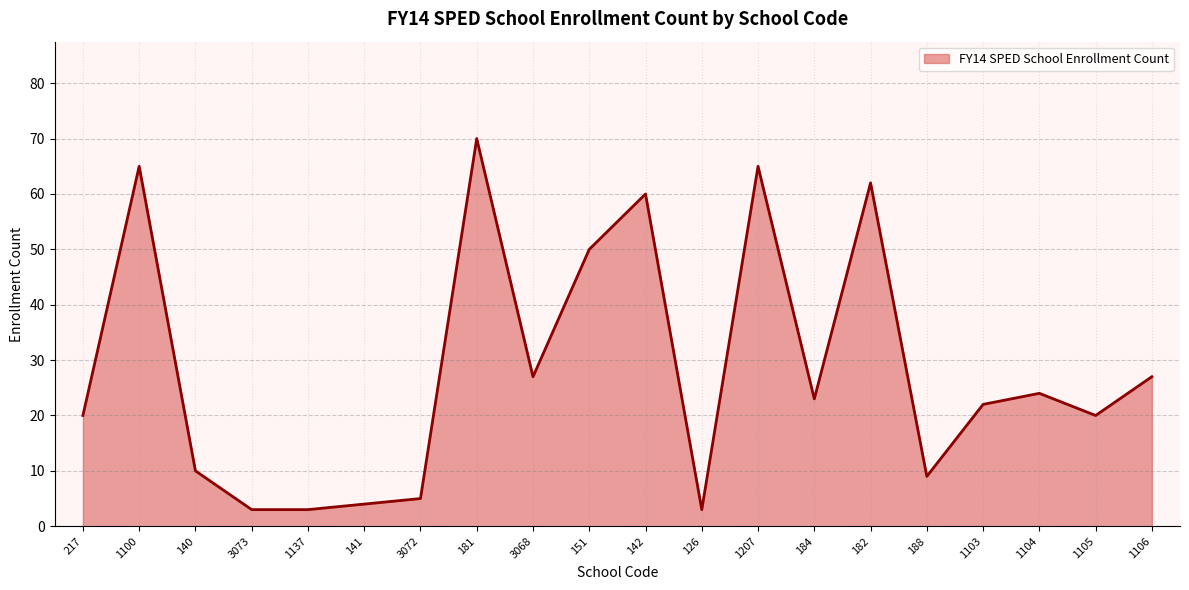

Which has a higher value, 140 or 1103?

1103